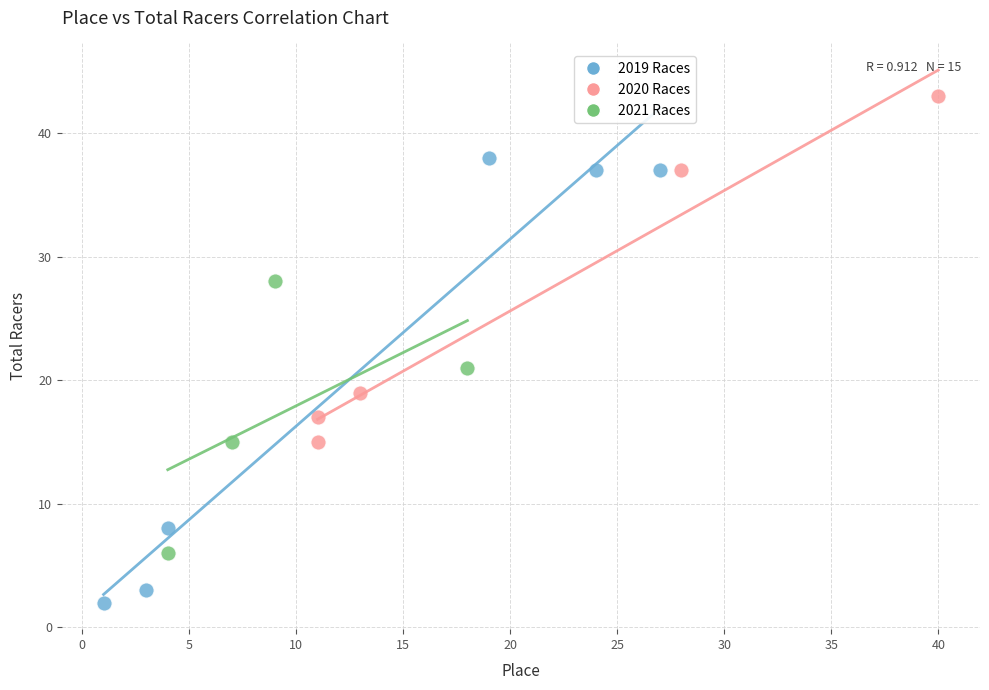

What are all the series names shown in the legend?

2019 Races, 2020 Races, 2021 Races